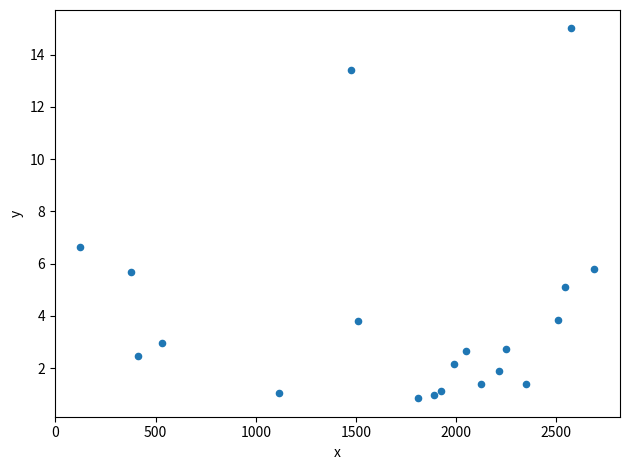

What is the range of X values (max minus min)?

2565.0